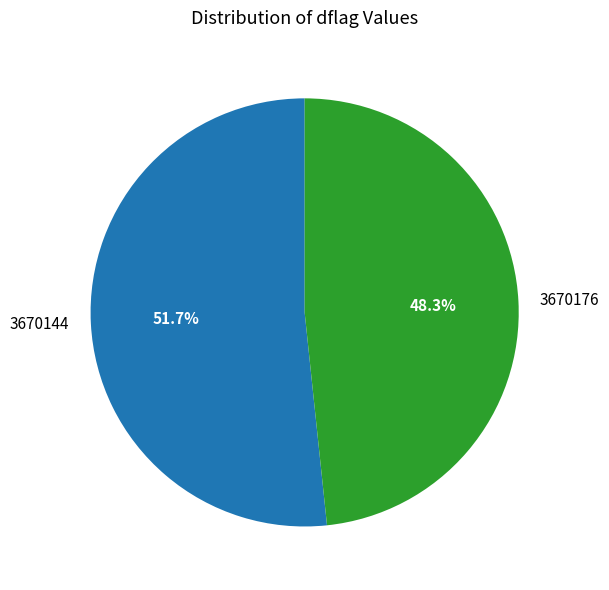

Which slice is the largest?

3670144